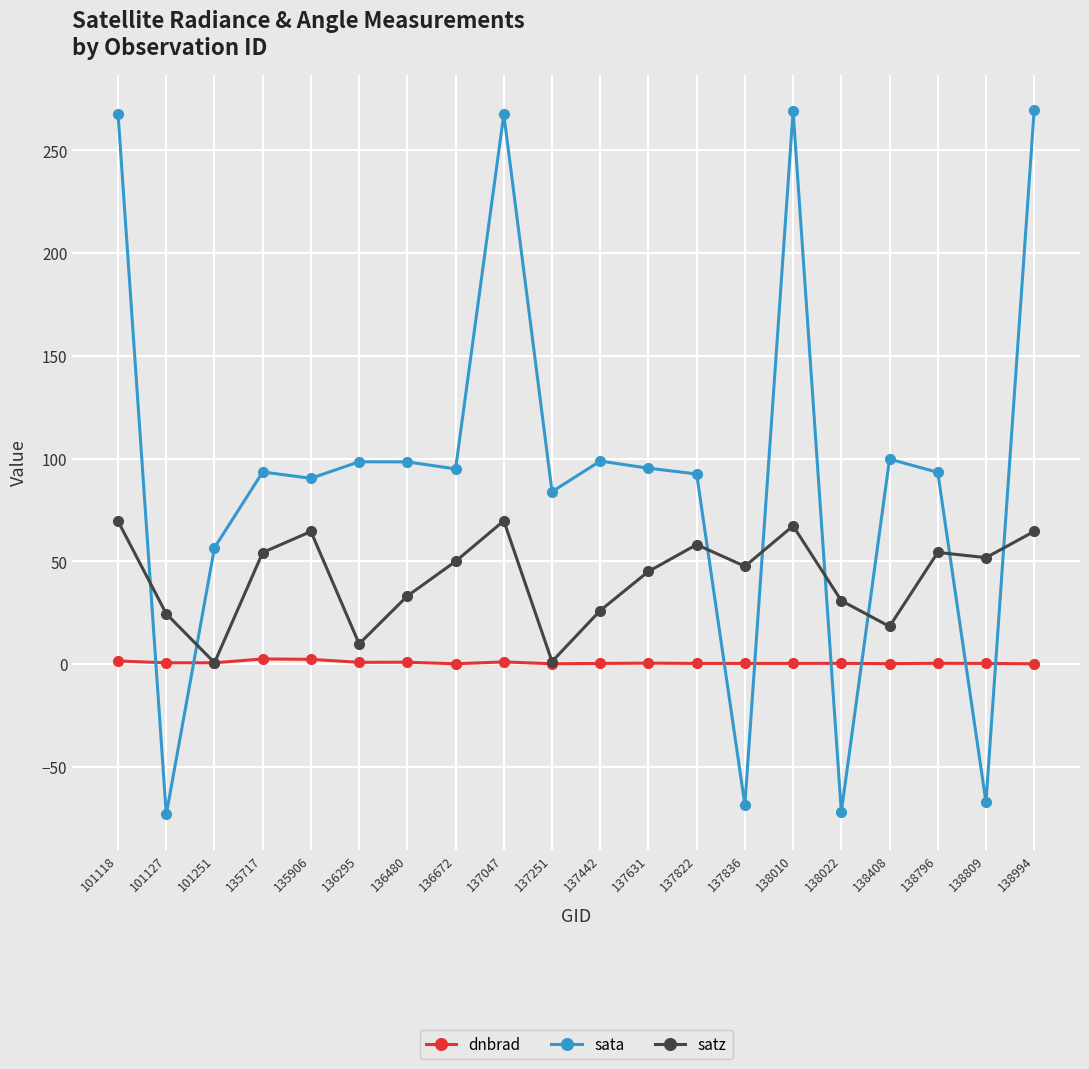

Which series changed the most between 138796 and 138994?

sata